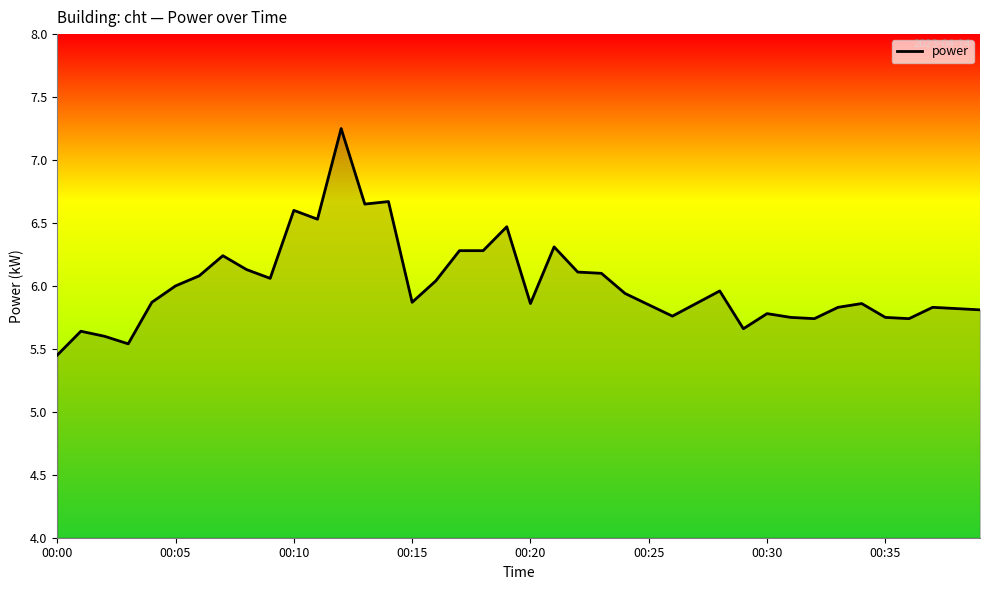

How many lines are shown in the chart?

1